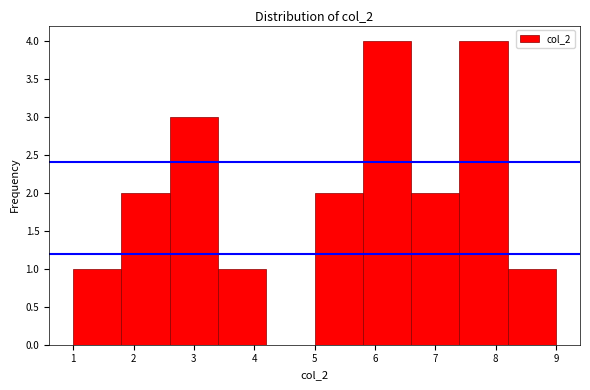

What is the height of the bar covering 1.8 to 2.6 on the x-axis? The values are not printed on the chart, so give them approximately, as read against the axis.

2